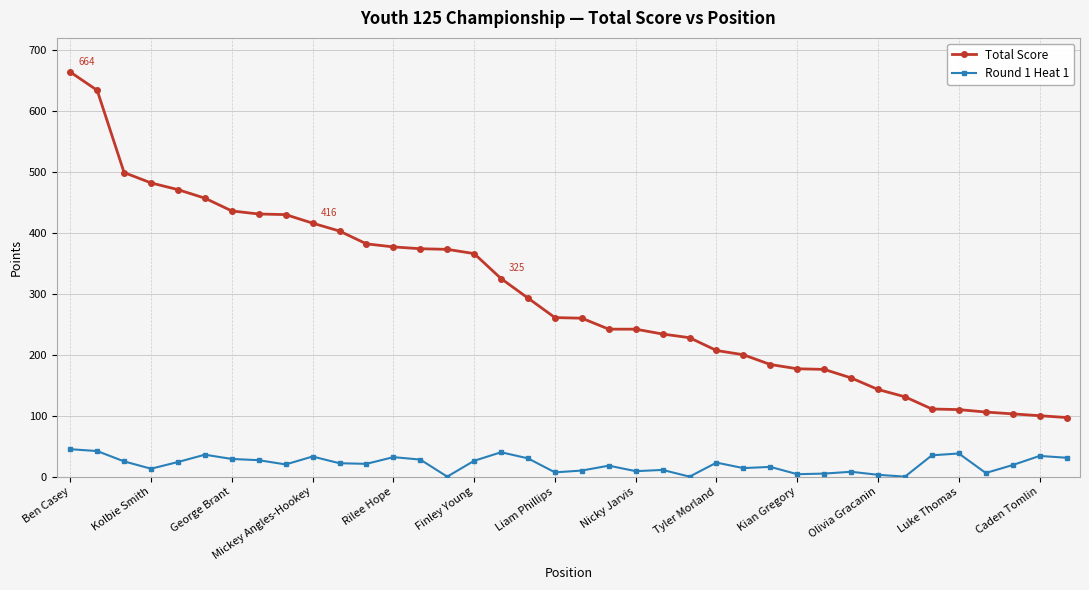

Which series has the largest total across all categories?

Total Score